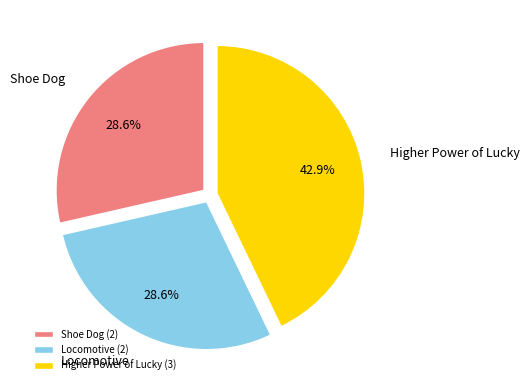

The Higher Power of Lucky slice represents 50% of the pie. True or false?

False